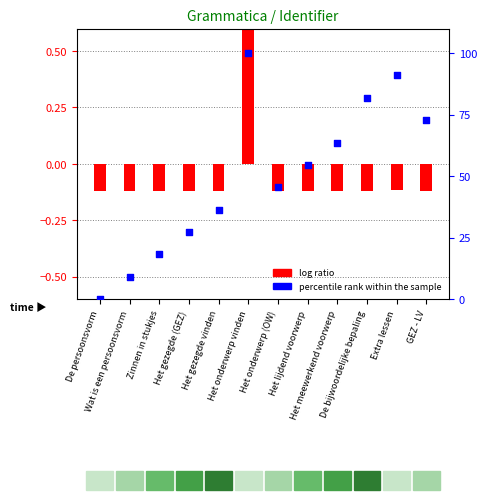

Which series contains the highest Y value?

percentile rank within the sample